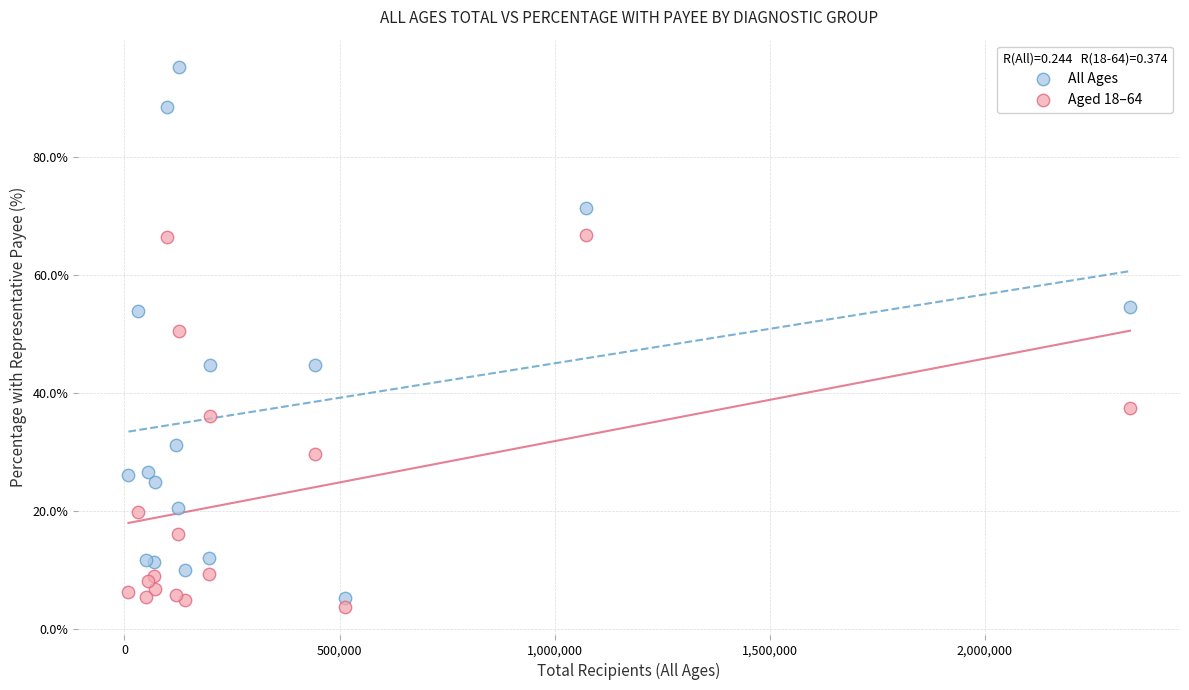

Which series reaches the maximum Y coordinate?

All Ages